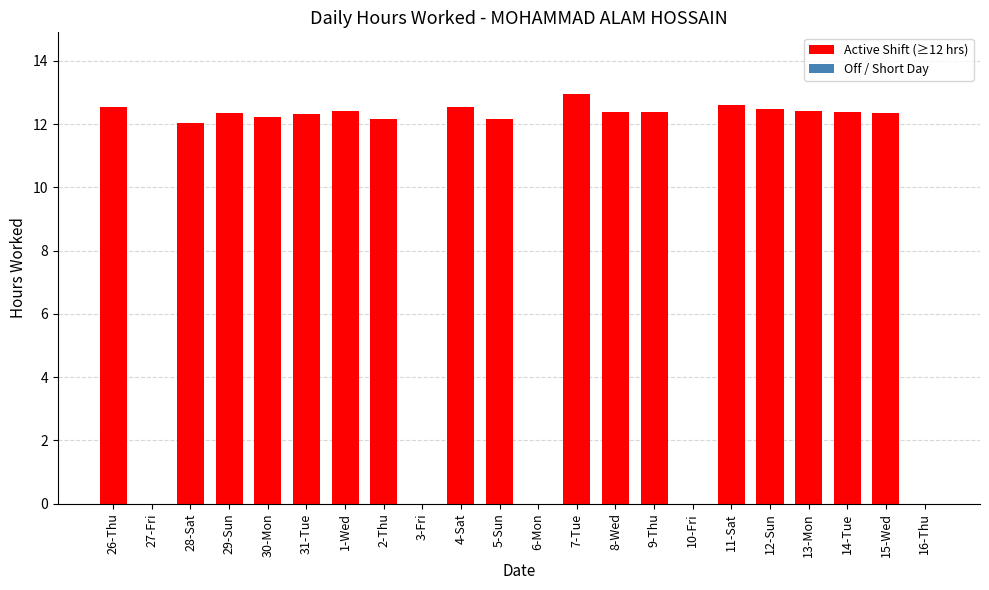

How many distinct data groups are displayed?

1